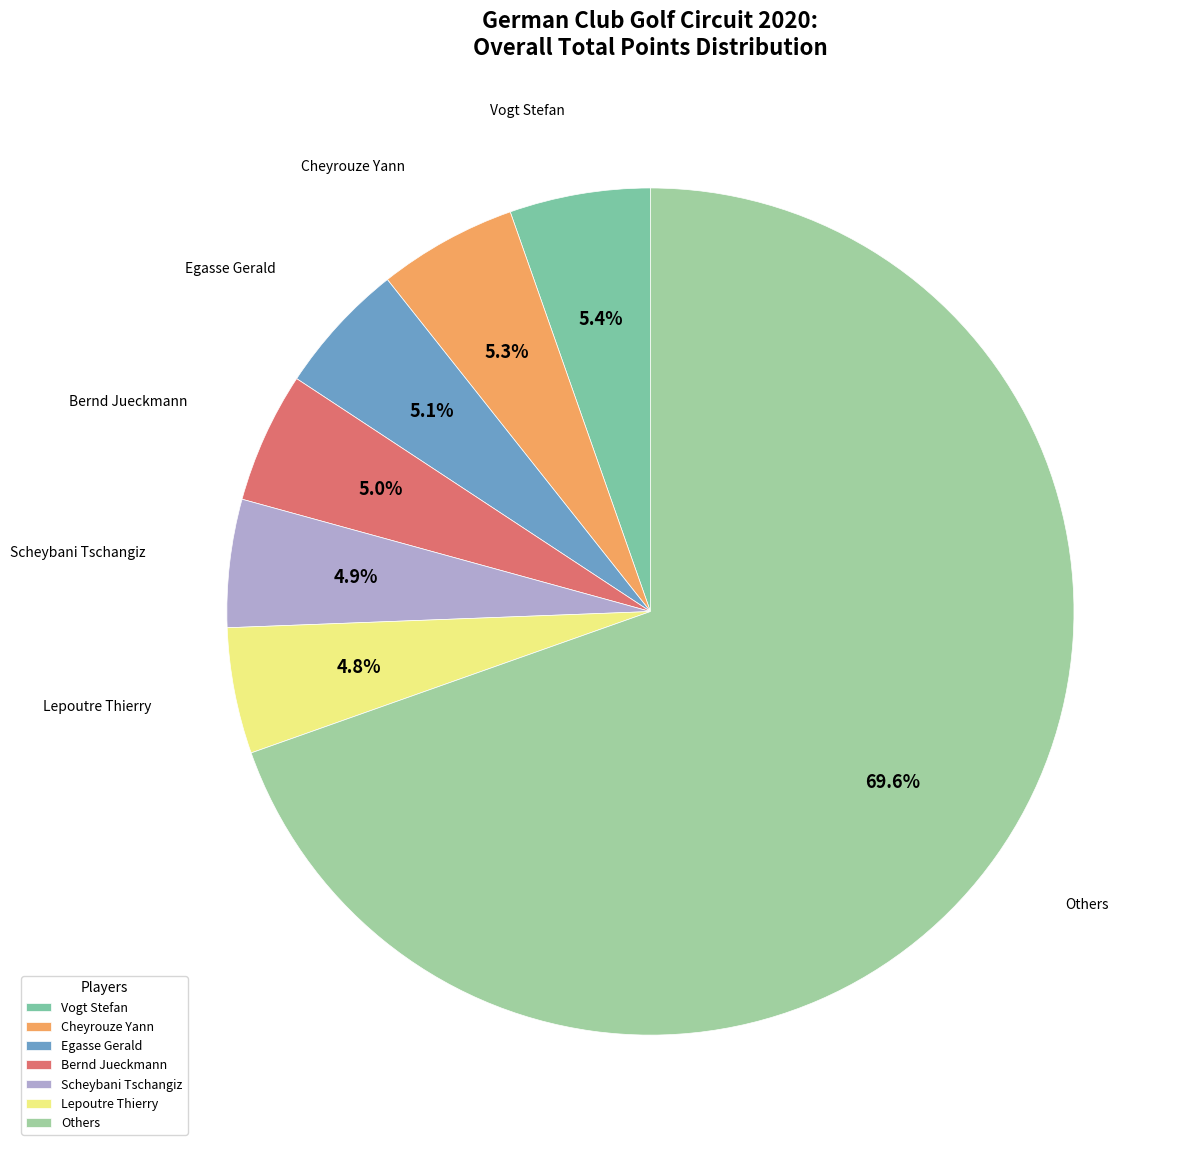

To the nearest percent, what is the difference between the largest and smallest slice percentages?

65%